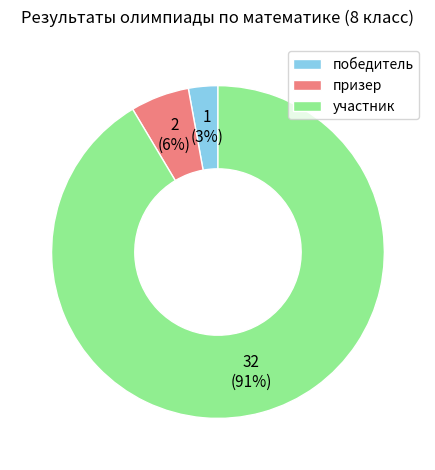

Is the sum of участник and призер greater than half?

Yes